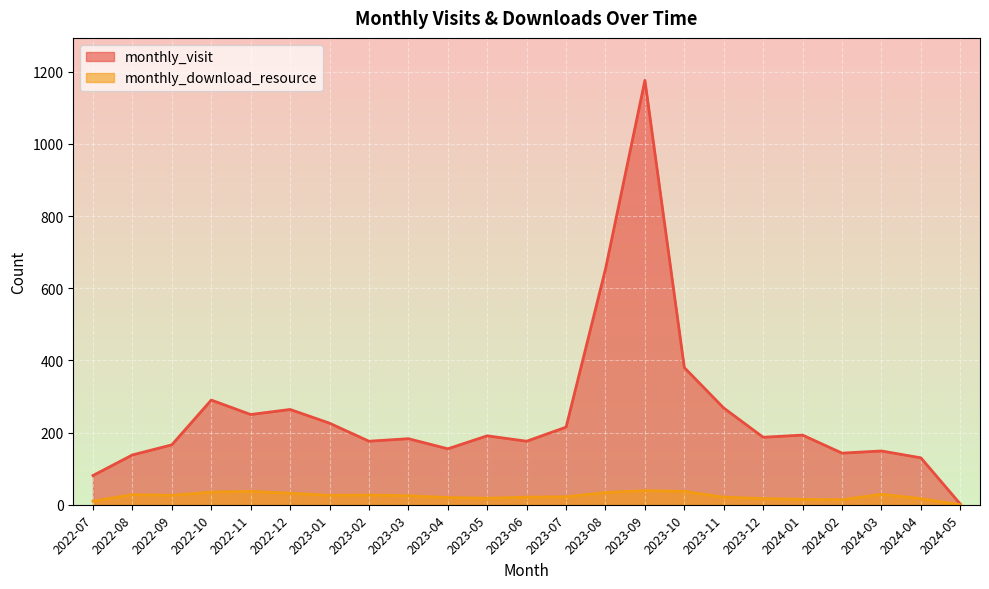

Which series has the largest total across all categories?

monthly_visit